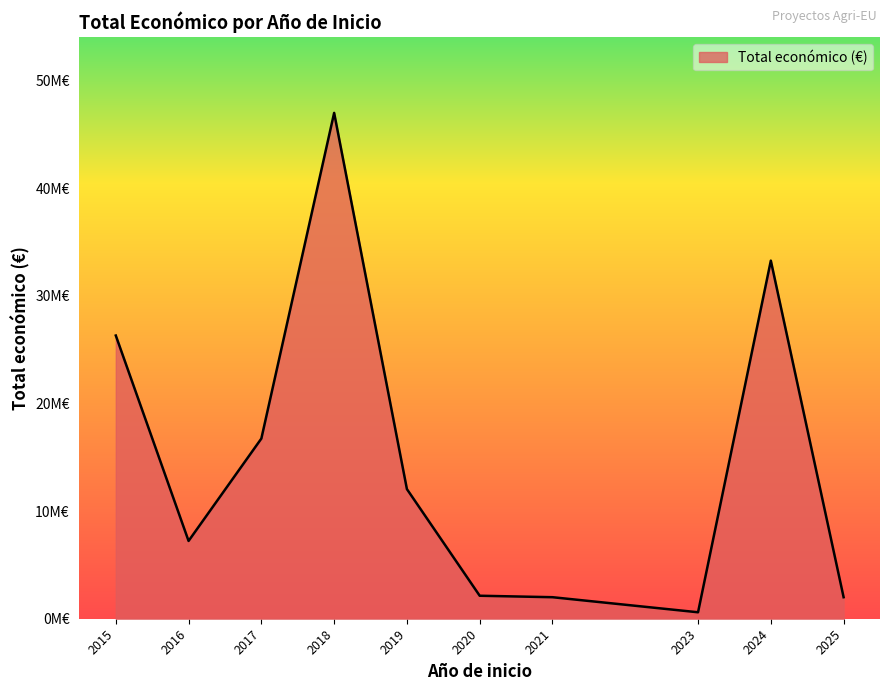

Is this an area chart (filled region under the line)?

Yes